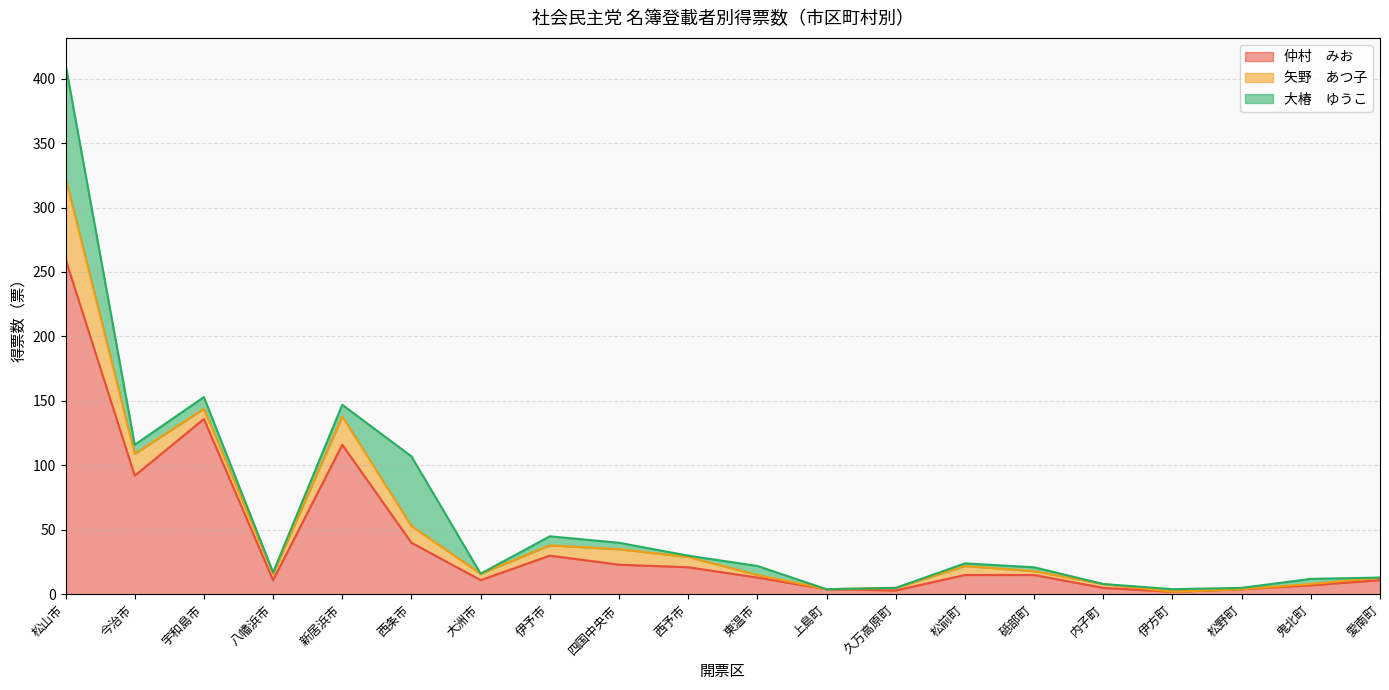

What is the difference between the maximum and second lowest values in the 矢野　あつ子 series?

63